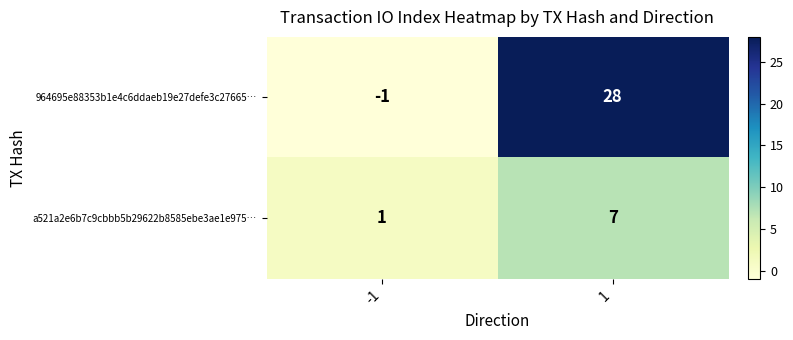

Is it true that a521a2e6b7c9cbbb5b29622b8585ebe3ae1e975… equals 12 at 1?

False